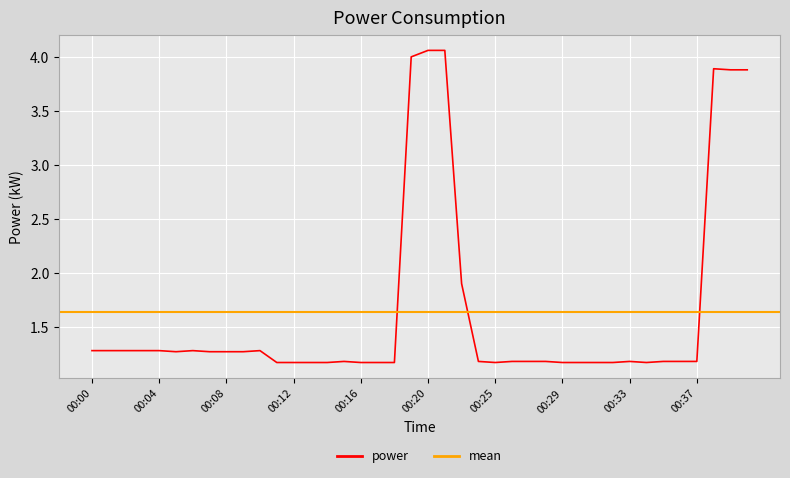

Reading left to right, what are all the values shown in this chart?

1.3	1.3	1.3	1.3	1.3	1.3	1.3	1.3	1.3	1.3	1.3	1.2	1.2	1.2	1.2	1.2	1.2	1.2	1.2	4.0	4.1	4.1	1.9	1.2	1.2	1.2	1.2	1.2	1.2	1.2	1.2	1.2	1.2	1.2	1.2	1.2	1.2	3.9	3.9	3.9